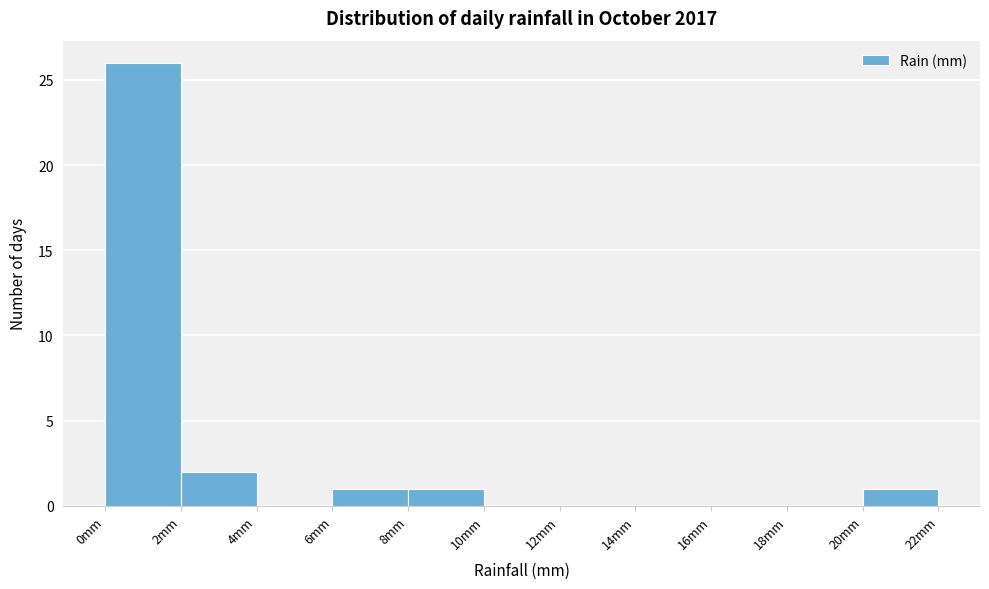

Reading left to right, list every bar in this chart as the range it spans on the x-axis followed by its height. The values are not printed on the chart, so give them approximately, as read against the axis.

0 to 2: 26
2 to 4: 2
4 to 6: 0
6 to 8: 1
8 to 10: 1
10 to 12: 0
12 to 14: 0
14 to 16: 0
16 to 18: 0
18 to 20: 0
20 to 22: 1